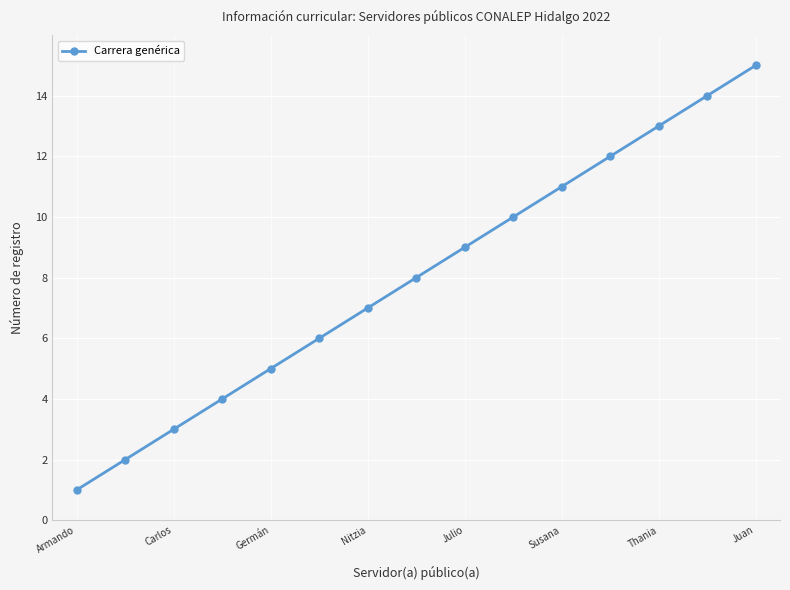

What is the sum of all values?

120